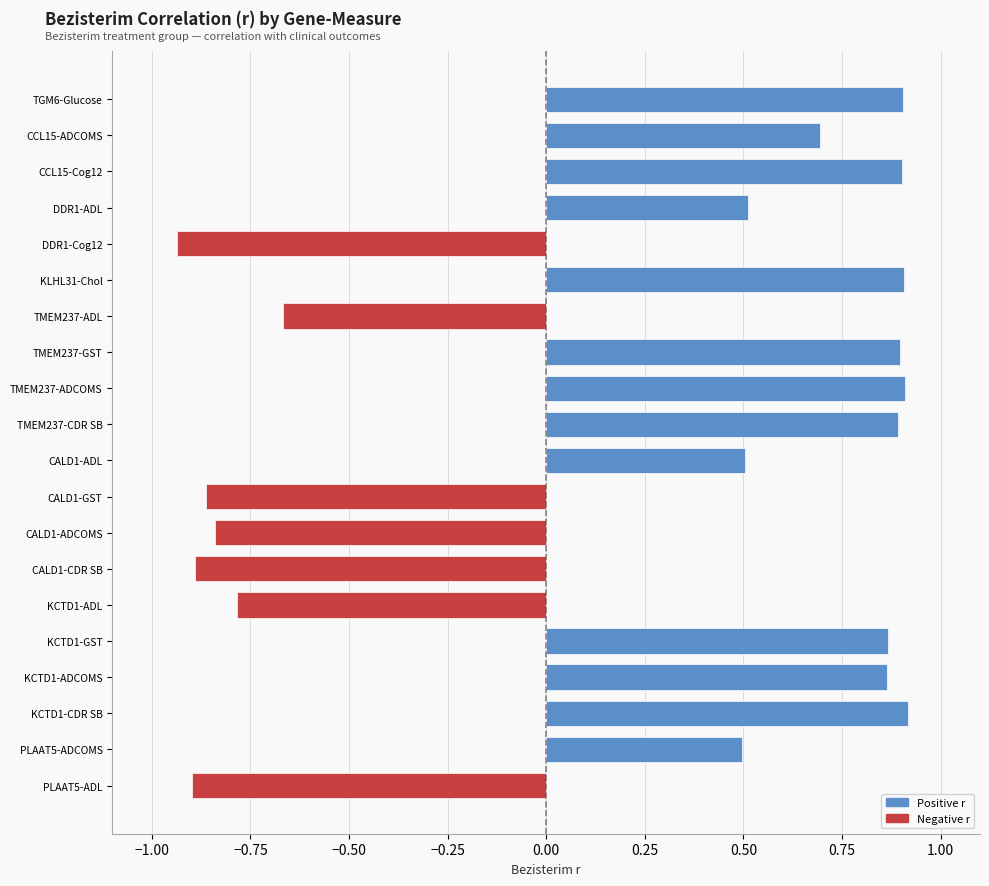

What is the value of the 1st bar from the left?

-0.9